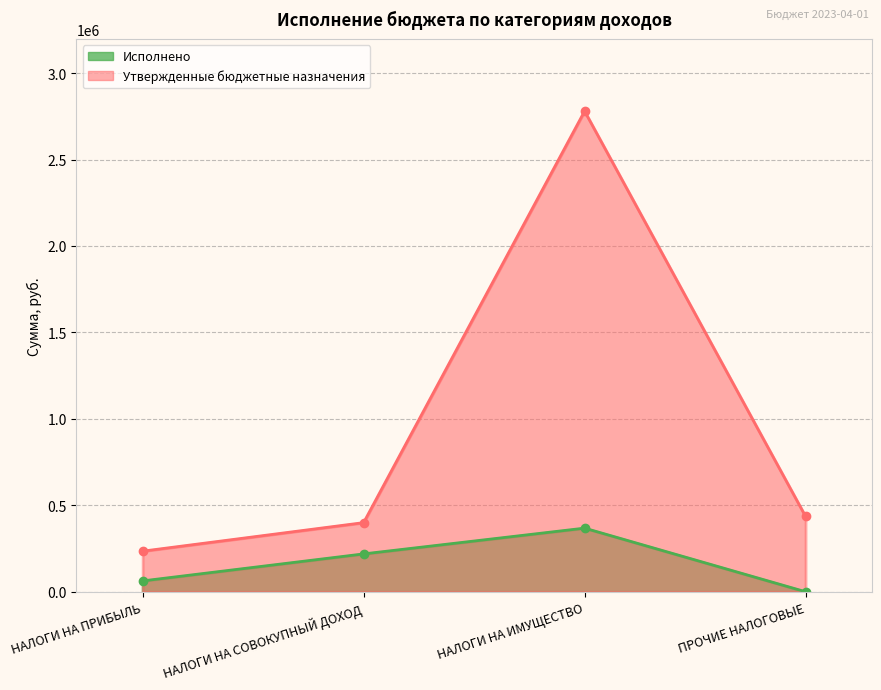

What is the difference between the maximum and second lowest values in the Исполнено series?

305217.6